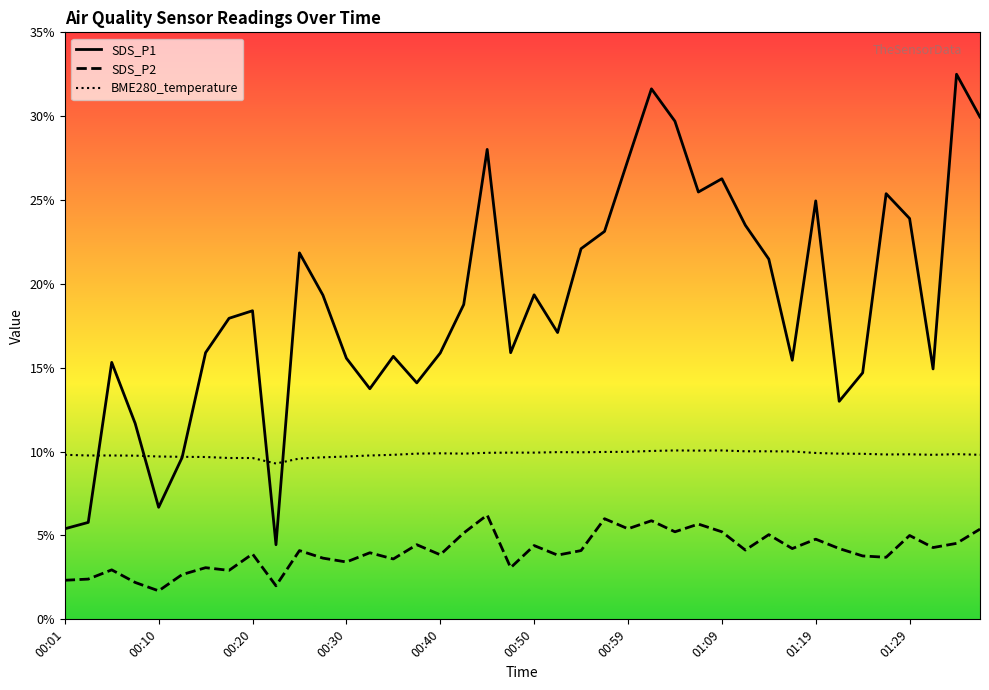

Reading left to right, what are all the values shown in this chart?

SDS_P1: 00:01=5.4	00:03=5.8	00:06=15.3	00:08=11.7	00:10=6.7	00:13=9.7	00:15=15.9	00:18=17.9	00:20=18.4	00:23=4.5	00:25=21.9	00:28=19.3	00:30=15.6	00:32=13.8	00:35=15.7	00:37=14.1	00:40=15.9	00:42=18.8	00:45=28.0	00:47=15.9	00:50=19.4	00:52=17.1	00:55=22.1	00:57=23.1	00:59=27.4	01:02=31.6	01:04=29.7	01:07=25.5	01:09=26.3	01:12=23.5	01:14=21.5	01:17=15.4	01:19=24.9	01:21=13.0	01:24=14.7	01:26=25.4	01:29=23.9	01:31=14.9	01:34=32.5	01:36=29.9
SDS_P2: 00:01=2.3	00:03=2.4	00:06=3.0	00:08=2.2	00:10=1.7	00:13=2.7	00:15=3.1	00:18=2.9	00:20=3.9	00:23=2.0	00:25=4.1	00:28=3.6	00:30=3.4	00:32=4.0	00:35=3.6	00:37=4.5	00:40=3.9	00:42=5.2	00:45=6.2	00:47=3.1	00:50=4.4	00:52=3.8	00:55=4.1	00:57=6.0	00:59=5.4	01:02=5.9	01:04=5.2	01:07=5.7	01:09=5.2	01:12=4.1	01:14=5.0	01:17=4.2	01:19=4.8	01:21=4.2	01:24=3.8	01:26=3.7	01:29=5.0	01:31=4.3	01:34=4.5	01:36=5.4
BME280_temperature: 00:01=9.8	00:03=9.8	00:06=9.8	00:08=9.8	00:10=9.7	00:13=9.7	00:15=9.7	00:18=9.6	00:20=9.6	00:23=9.3	00:25=9.6	00:28=9.7	00:30=9.7	00:32=9.8	00:35=9.8	00:37=9.9	00:40=9.9	00:42=9.9	00:45=9.9	00:47=9.9	00:50=9.9	00:52=10.0	00:55=10.0	00:57=10.0	00:59=10.0	01:02=10.0	01:04=10.1	01:07=10.1	01:09=10.1	01:12=10.0	01:14=10.0	01:17=10.0	01:19=9.9	01:21=9.9	01:24=9.9	01:26=9.8	01:29=9.8	01:31=9.8	01:34=9.8	01:36=9.8